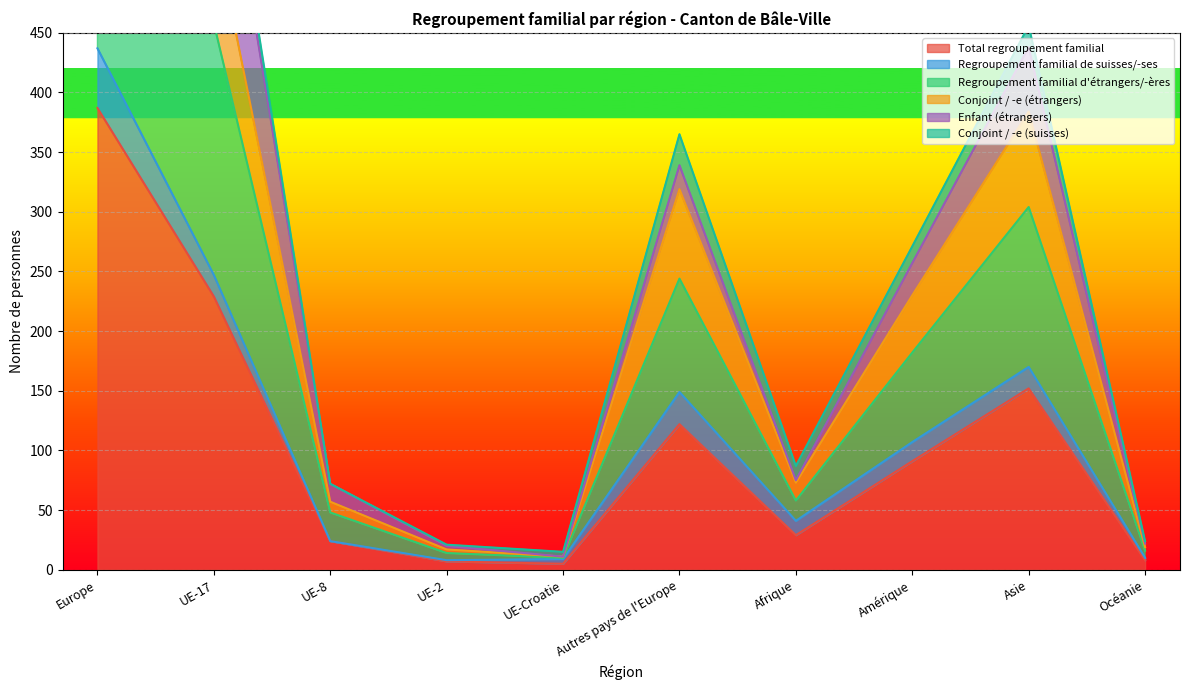

At which label is Total regroupement familial closest to 196?

UE-17